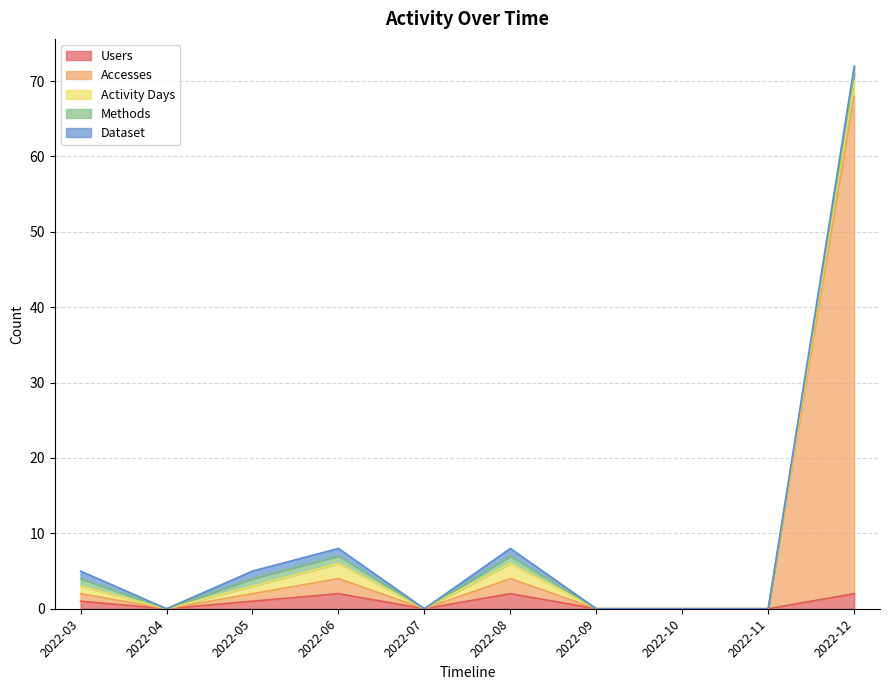

Which series has the widest spread of values?

Accesses